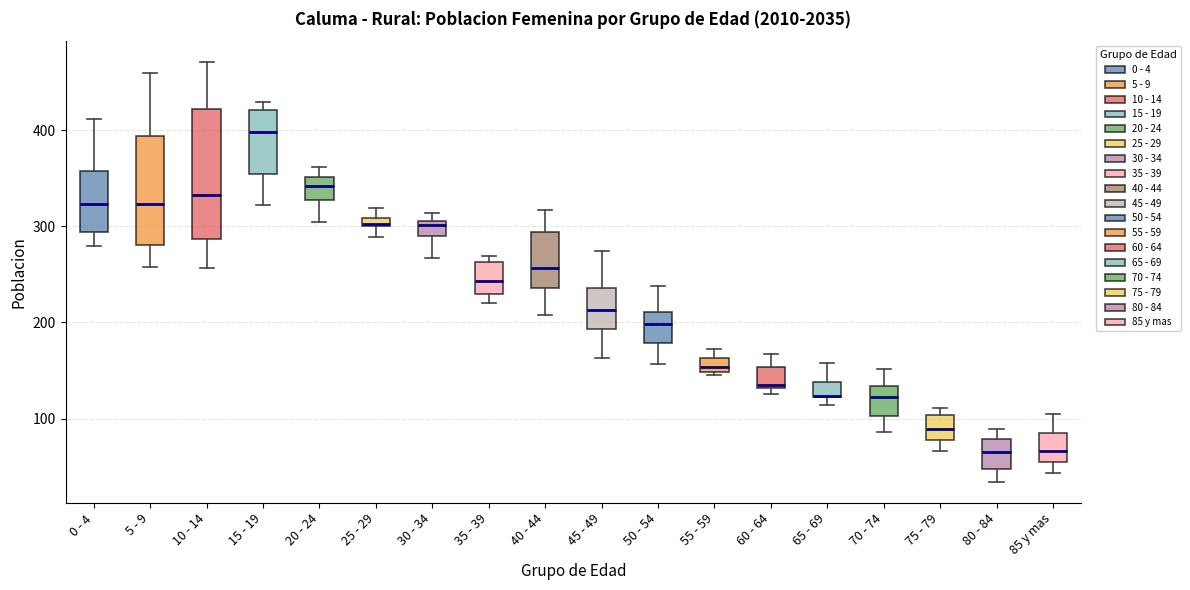

Where does the median line of the box for 0 - 4 sit on the y-axis? The values are not printed on the chart, so give them approximately, as read against the axis.

320